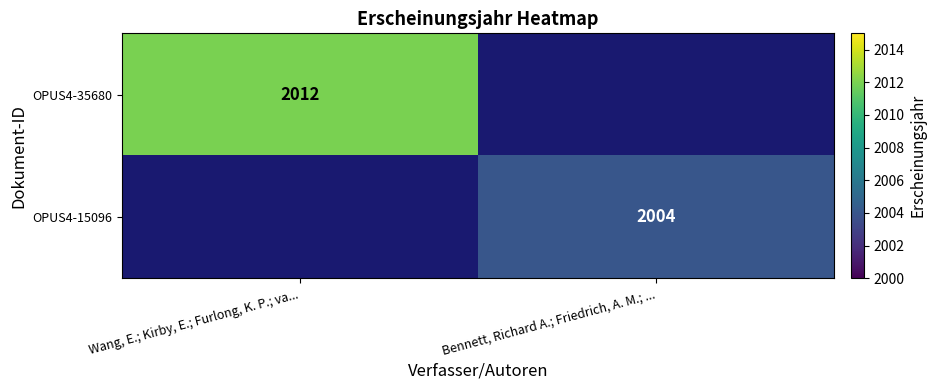

Is the value of OPUS4-15096 at Bennett, Richard A.; Friedrich, A. M.; ... greater than the value of OPUS4-35680 at Wang, E.; Kirby, E.; Furlong, K. P.; va...?

No